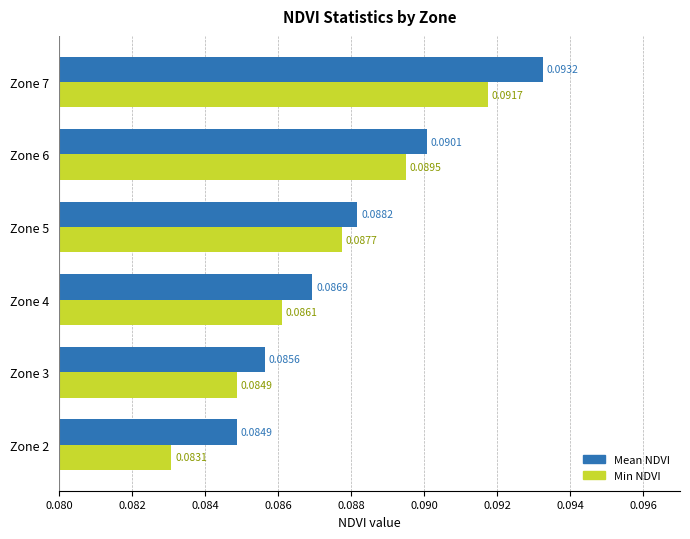

At how many categories does at least one series exceed 0?

6